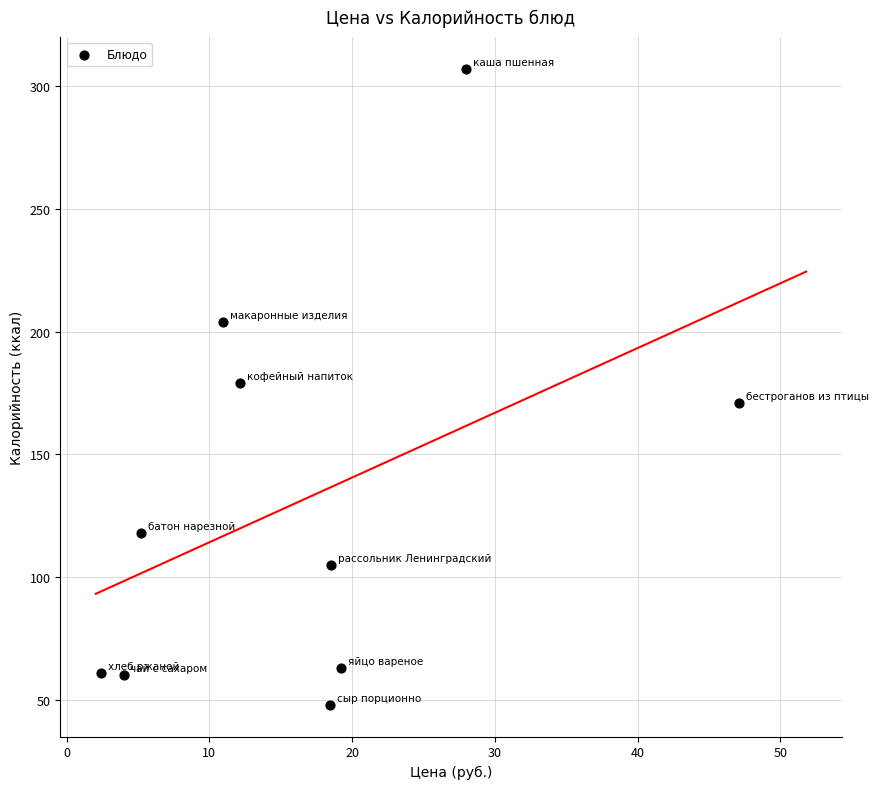

What is the range of Y values (max minus min)?

259